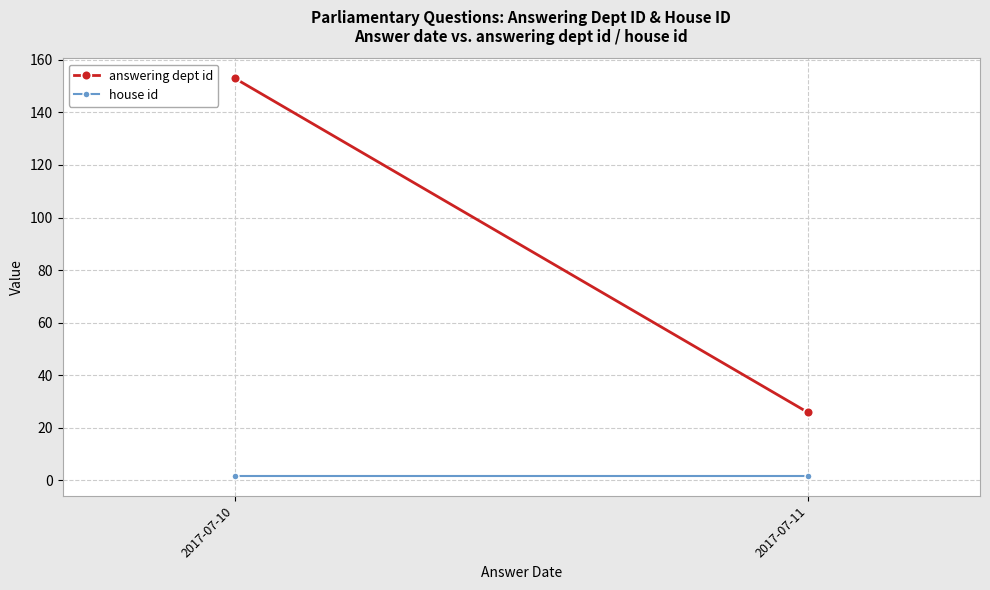

Which category has the lowest value in the answering dept id series?

2017-07-11